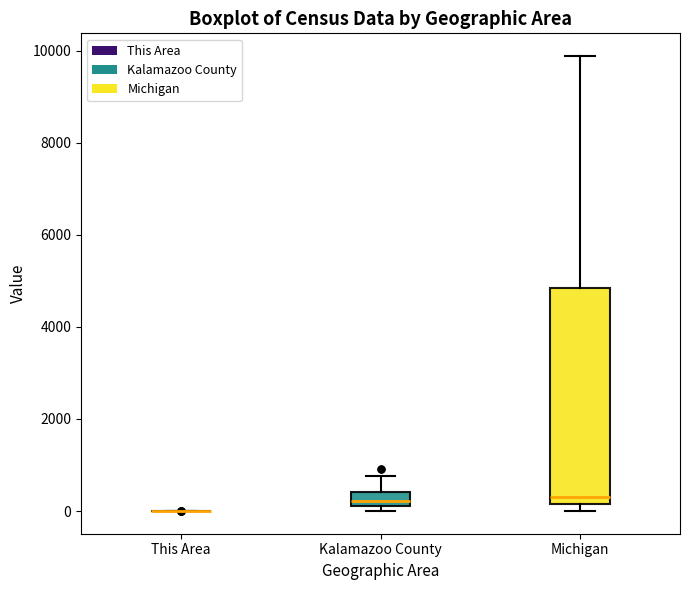

Which box is the tallest, from its lower edge to its upper edge?

Michigan